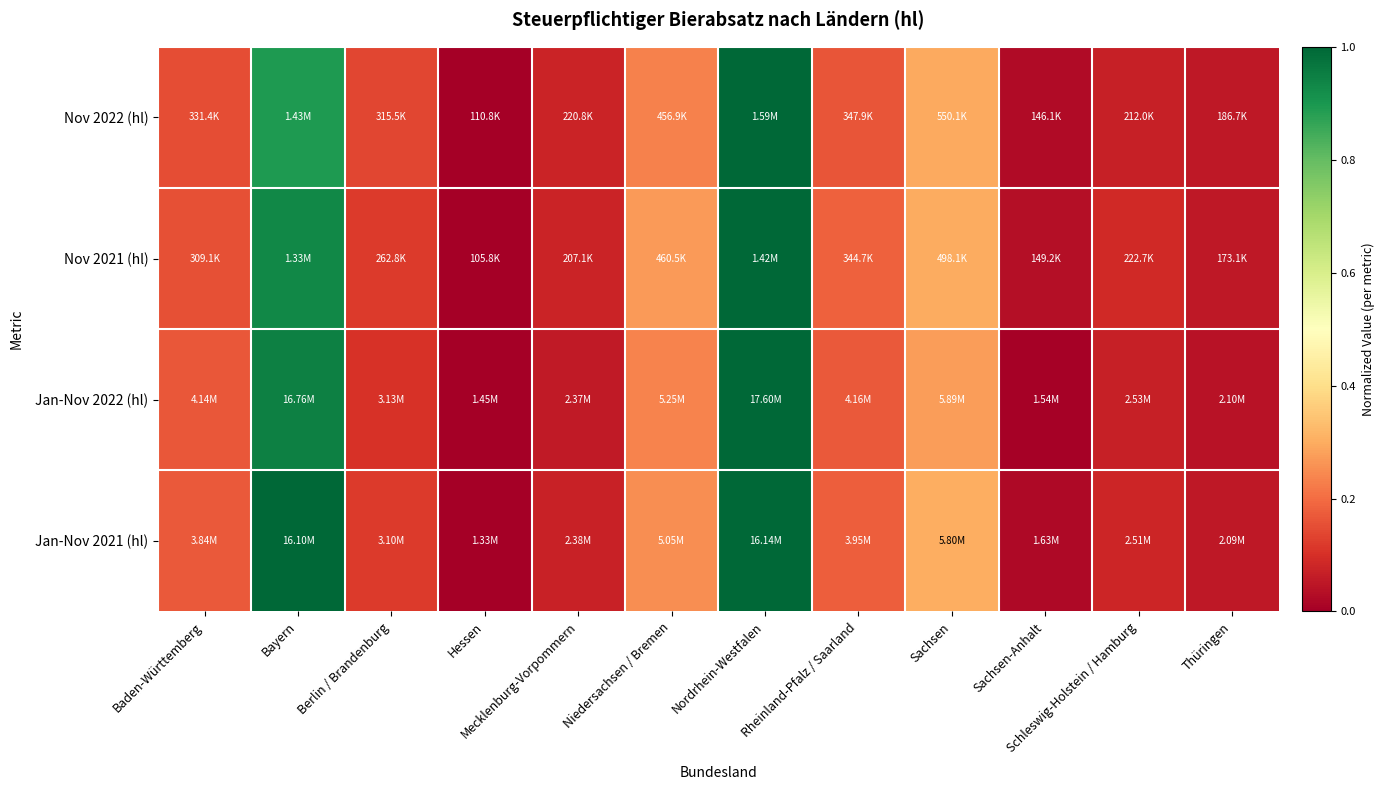

What is the total value across all series at Schleswig-Holstein / Hamburg?

0.3